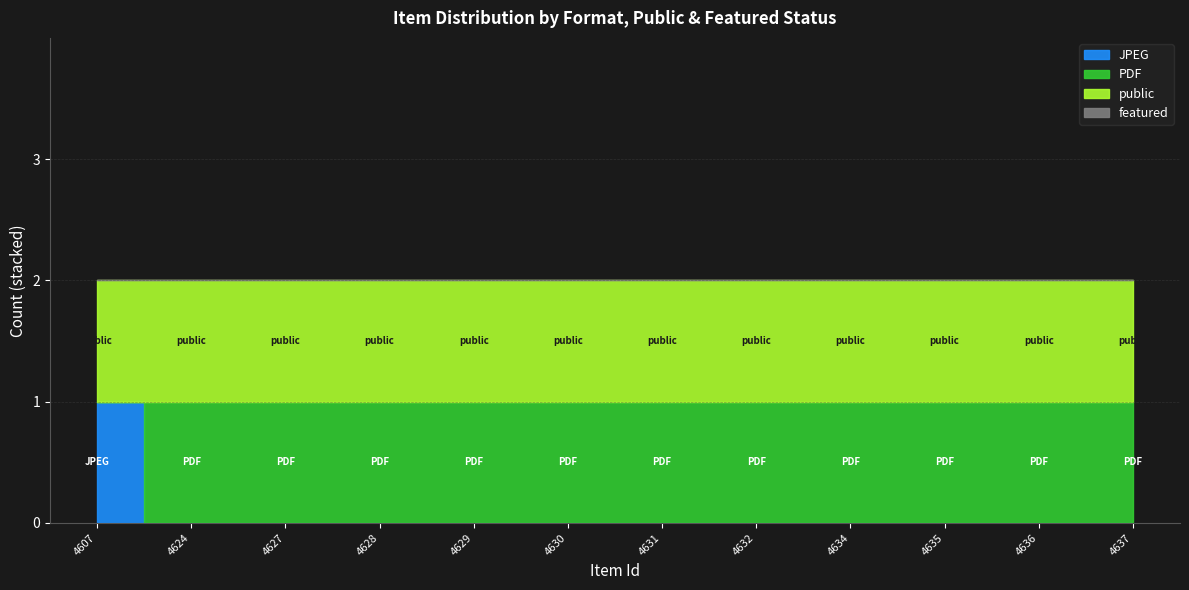

What is the spread (max minus min) of values at 4637?

1